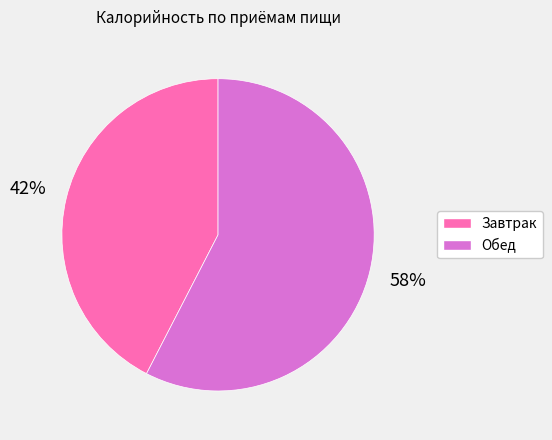

Is there a majority slice in this chart?

Yes